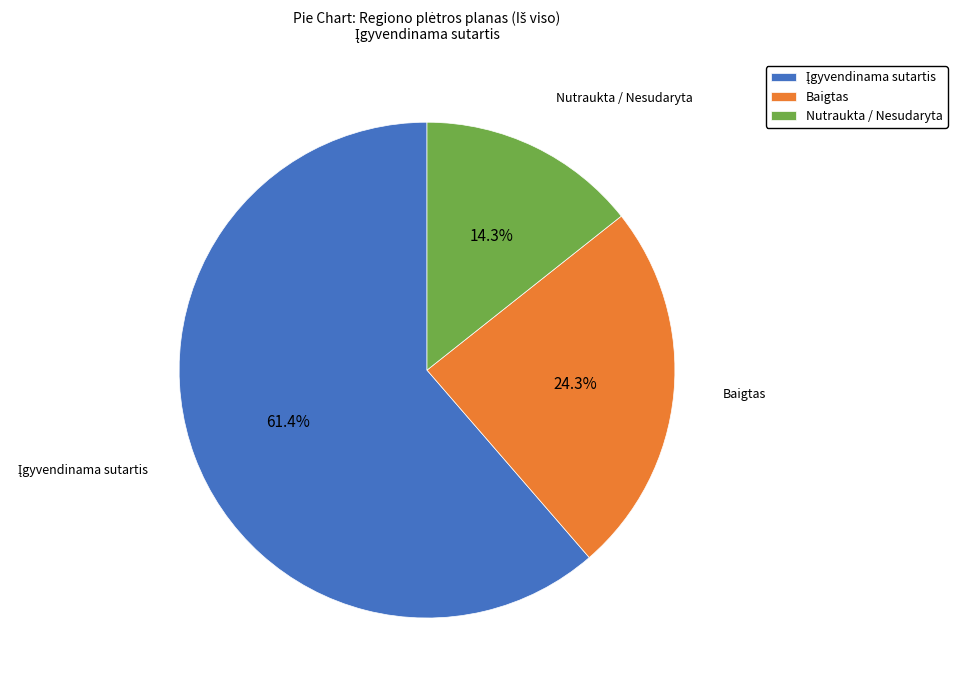

What is the smallest slice in the pie chart?

Nutraukta / Nesudaryta